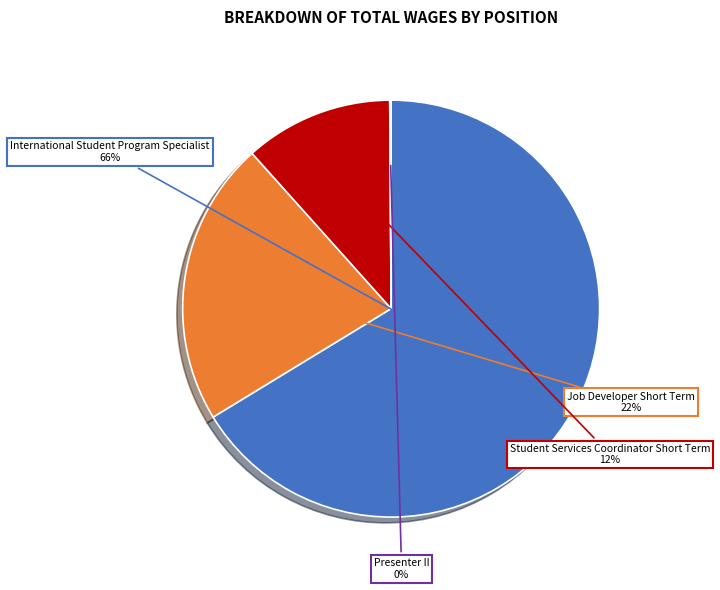

What is the largest slice in the pie chart?

International Student Program Specialist